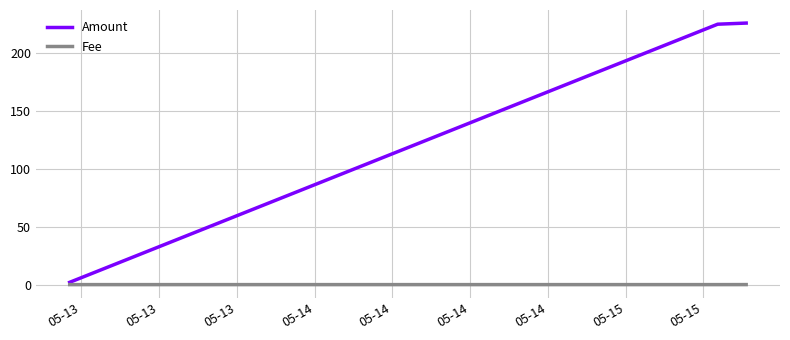

List the series in order of their peak value, lowest first.

Fee, Amount